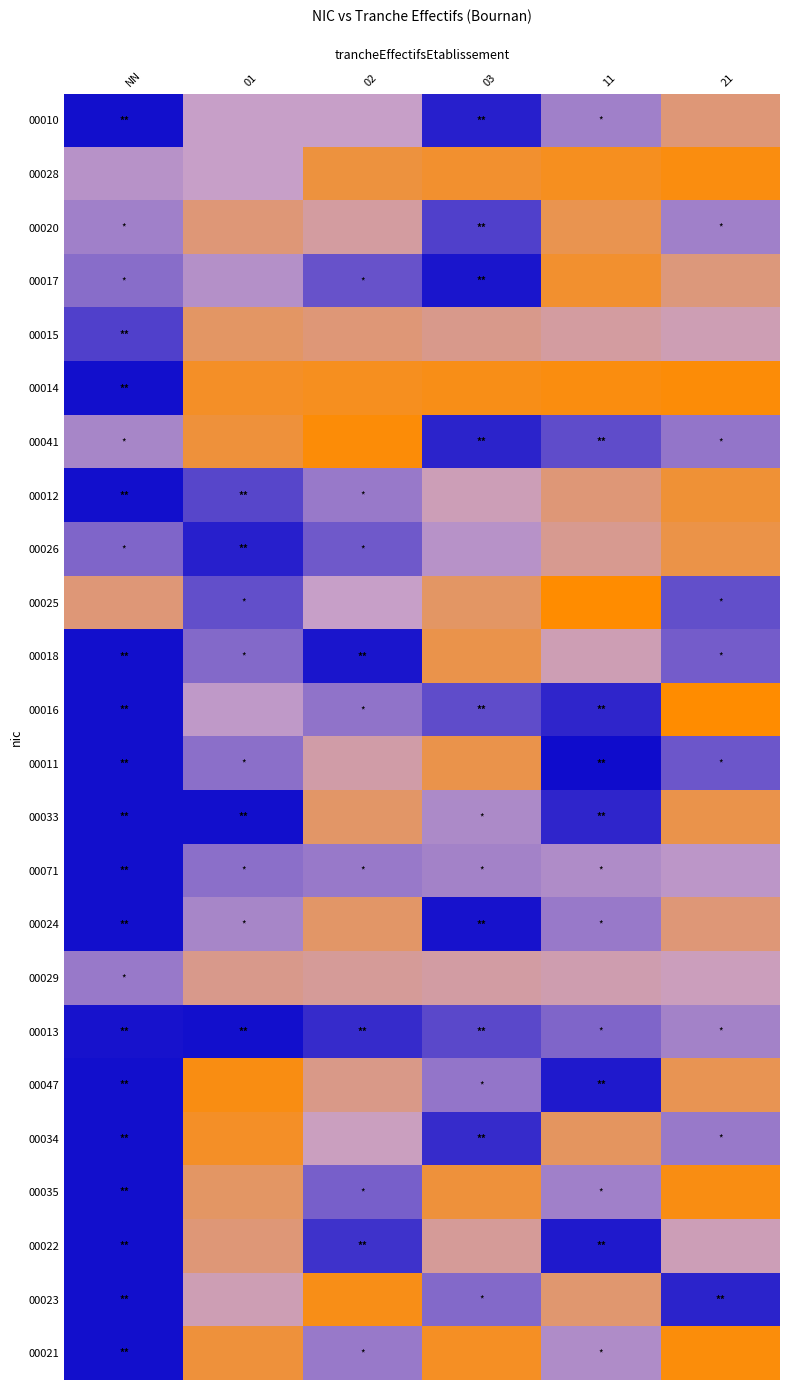

Reading left to right, what are all the values shown in this chart?

00010: NN=0.9	01=0.5	02=0.5	03=0.9	11=0.6	21=0.3
00028: NN=0.5	01=0.5	02=0.2	03=0.1	11=0.1	21=0.0
00020: NN=0.6	01=0.3	02=0.4	03=0.8	11=0.2	21=0.6
00017: NN=0.7	01=0.6	02=0.7	03=0.9	11=0.1	21=0.3
00015: NN=0.8	01=0.2	02=0.3	03=0.3	11=0.4	21=0.5
00014: NN=0.9	01=0.1	02=0.1	03=0.1	11=0.0	21=0.0
00041: NN=0.6	01=0.1	02=0.0	03=0.9	11=0.8	21=0.6
00012: NN=0.9	01=0.8	02=0.6	03=0.5	11=0.3	21=0.1
00026: NN=0.7	01=0.9	02=0.7	03=0.5	11=0.4	21=0.2
00025: NN=0.3	01=0.8	02=0.5	03=0.2	11=0.0	21=0.8
00018: NN=0.9	01=0.7	02=0.9	03=0.2	11=0.5	21=0.7
00016: NN=0.9	01=0.5	02=0.6	03=0.8	11=0.9	21=0.0
00011: NN=0.9	01=0.7	02=0.4	03=0.2	11=1.0	21=0.7
00033: NN=0.9	01=0.9	02=0.3	03=0.6	11=0.9	21=0.2
00071: NN=0.9	01=0.7	02=0.6	03=0.6	11=0.6	21=0.5
00024: NN=0.9	01=0.6	02=0.3	03=0.9	11=0.6	21=0.3
00029: NN=0.6	01=0.3	02=0.4	03=0.4	11=0.4	21=0.5
00013: NN=0.9	01=0.9	02=0.9	03=0.8	11=0.7	21=0.6
00047: NN=0.9	01=0.1	02=0.3	03=0.6	11=0.9	21=0.2
00034: NN=0.9	01=0.1	02=0.5	03=0.9	11=0.2	21=0.6
00035: NN=0.9	01=0.2	02=0.7	03=0.1	11=0.6	21=0.1
00022: NN=0.9	01=0.3	02=0.8	03=0.4	11=0.9	21=0.5
00023: NN=0.9	01=0.5	02=0.1	03=0.7	11=0.3	21=0.9
00021: NN=0.9	01=0.1	02=0.6	03=0.1	11=0.6	21=0.0